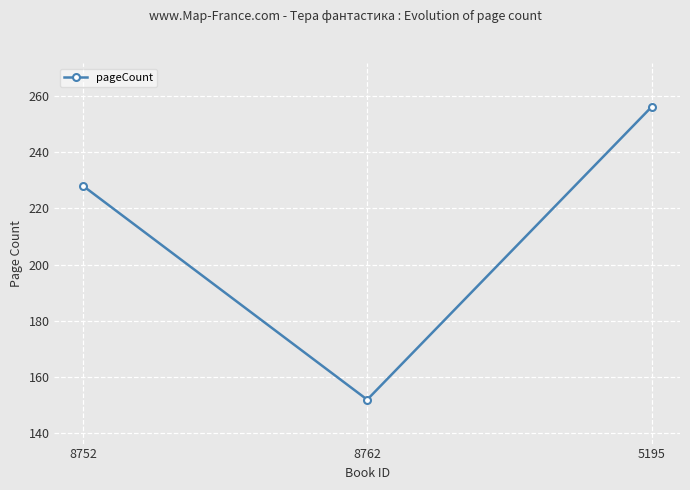

At which label is the value closest to 204?

8752